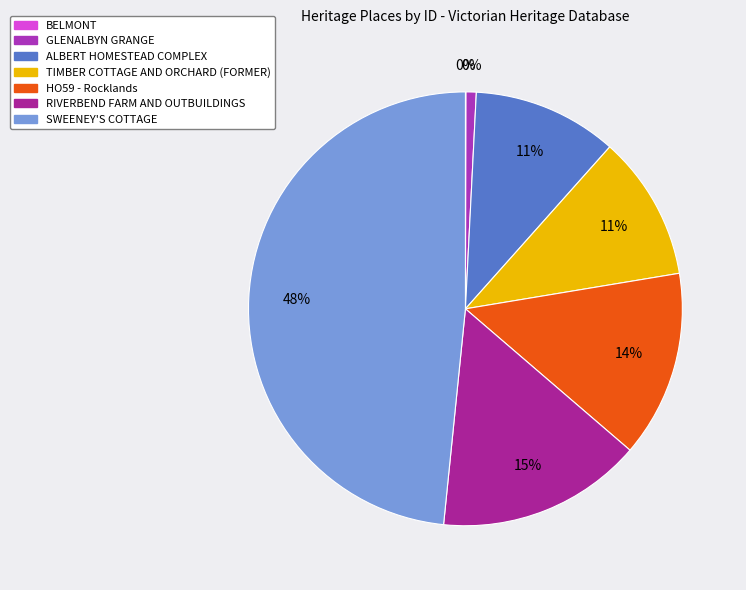

The SWEENEY'S COTTAGE slice represents 48% of the pie. True or false?

True